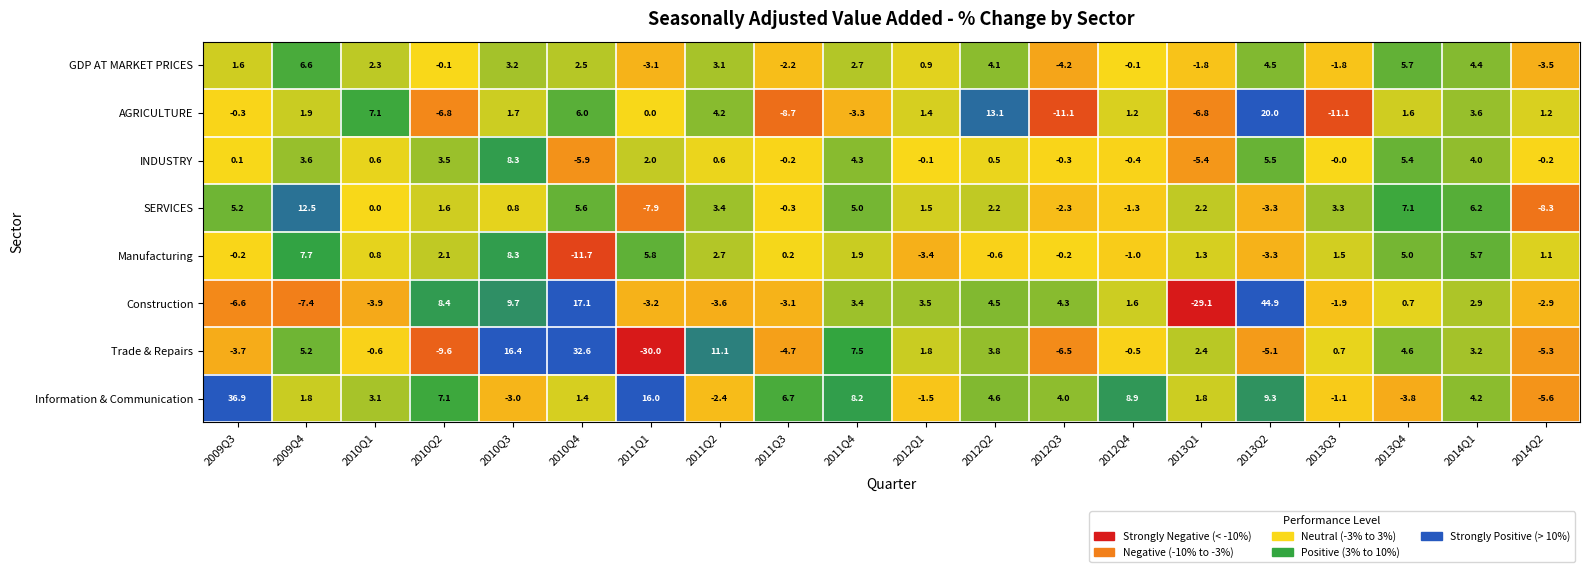

What is the maximum value shown in the chart?

44.9